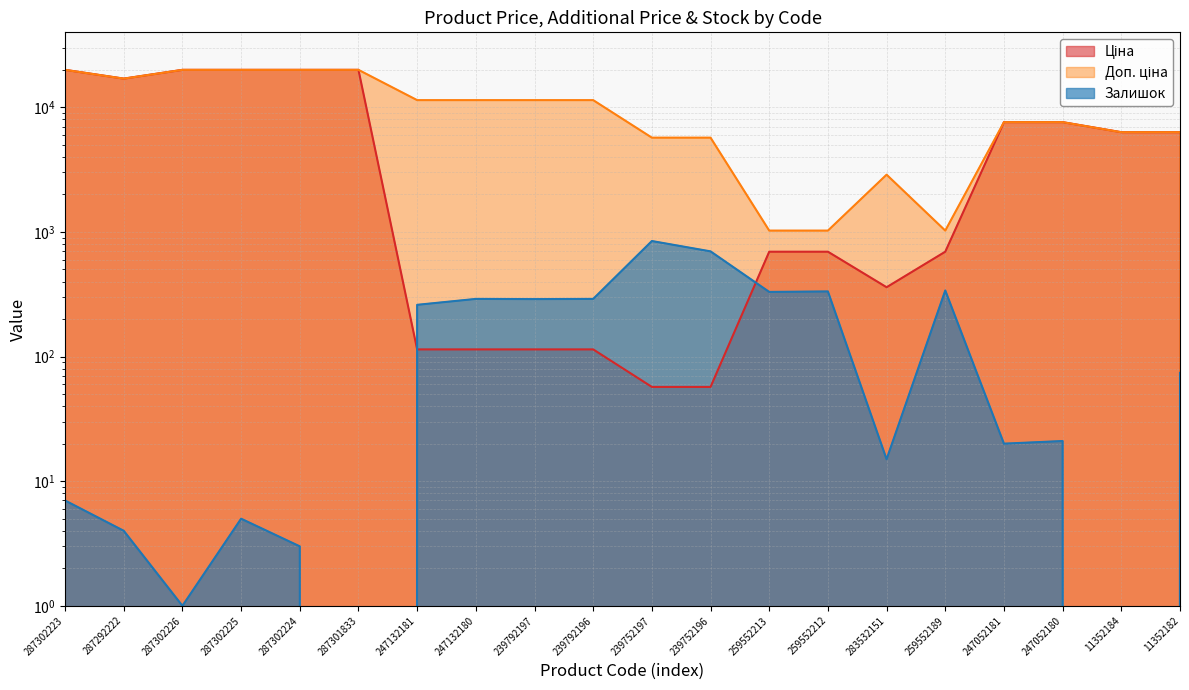

The value of Ціна at 247052180 is 9998.2. True or false?

False